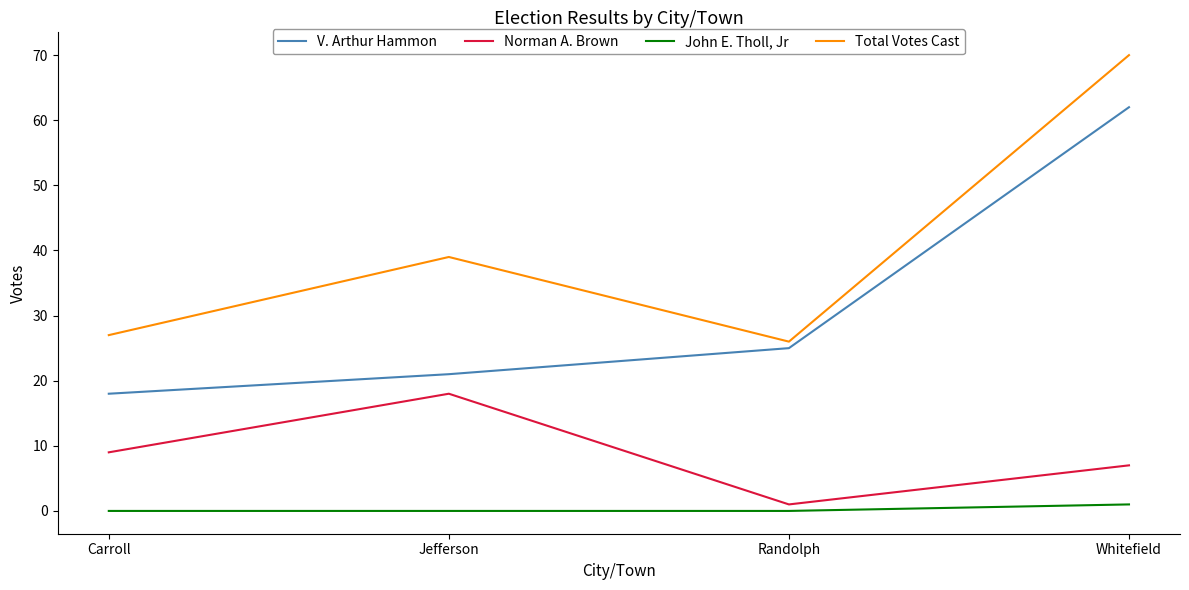

What is the difference between the highest and lowest values at Whitefield?

69